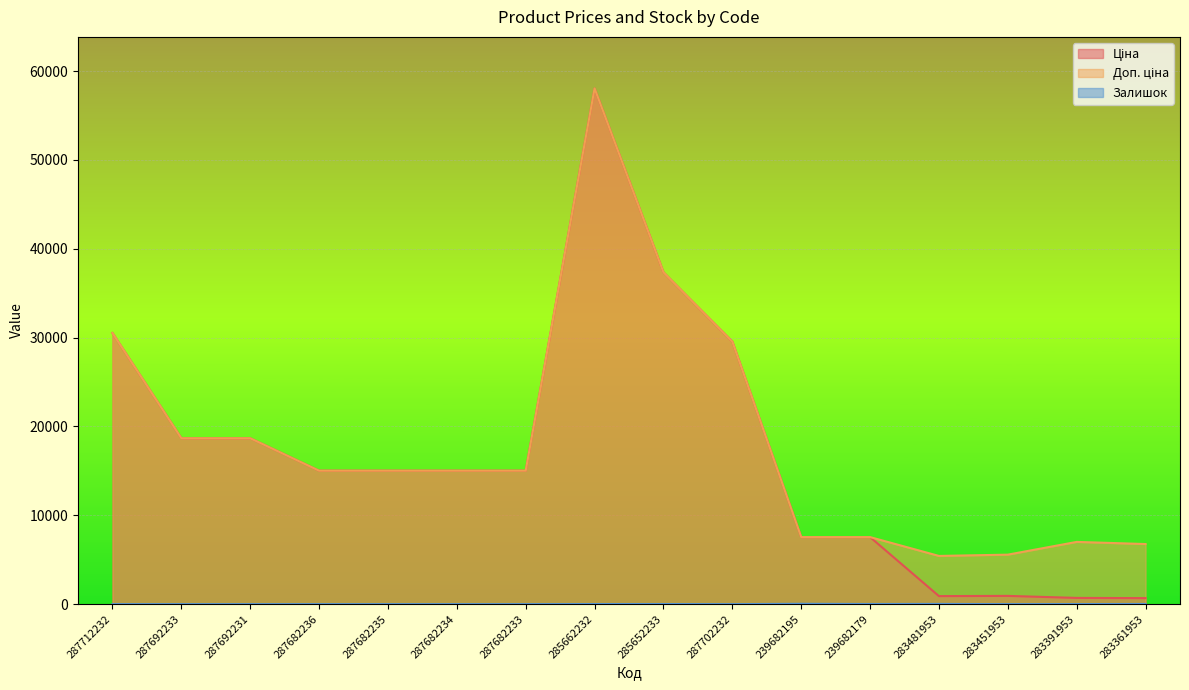

True or false: Ціна and Залишок intersect in this chart.

False